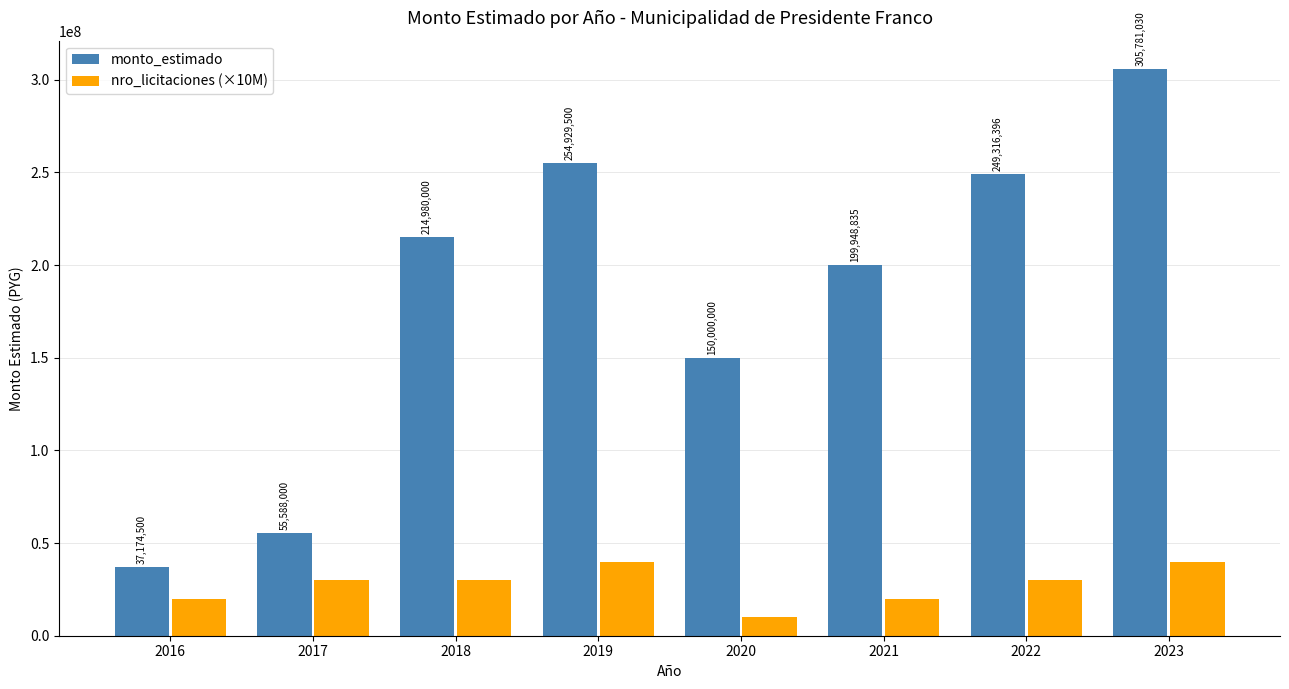

How many bars are there in total?

16